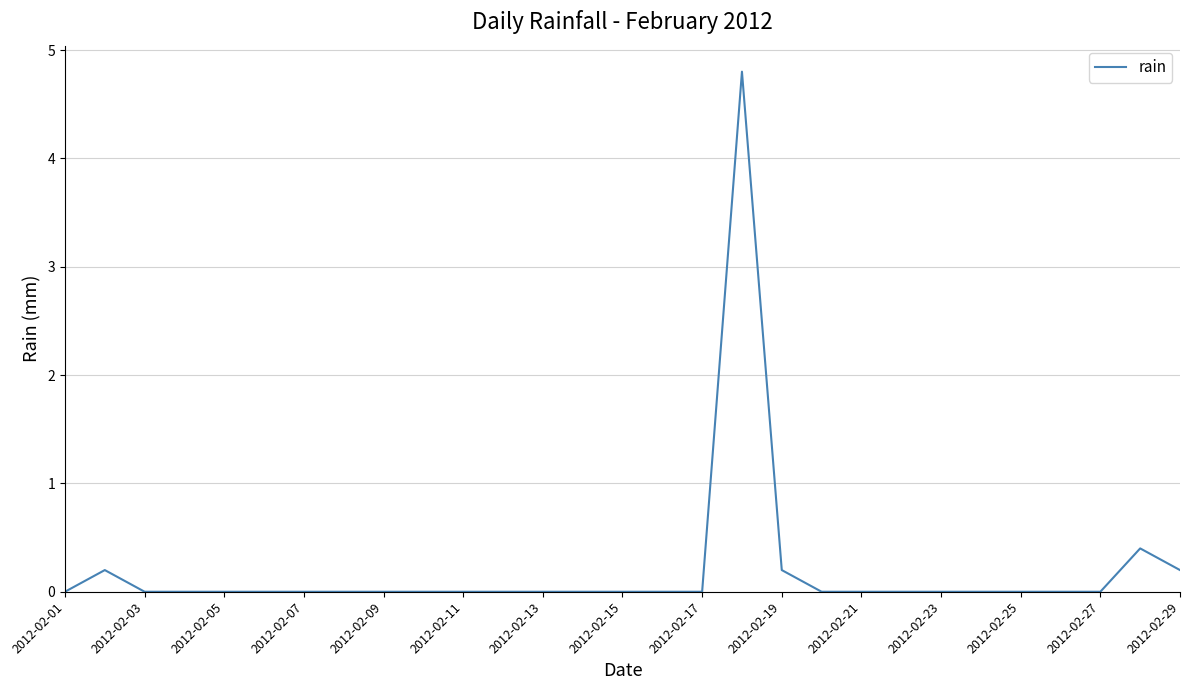

What is the difference between the maximum and minimum values?

4.8